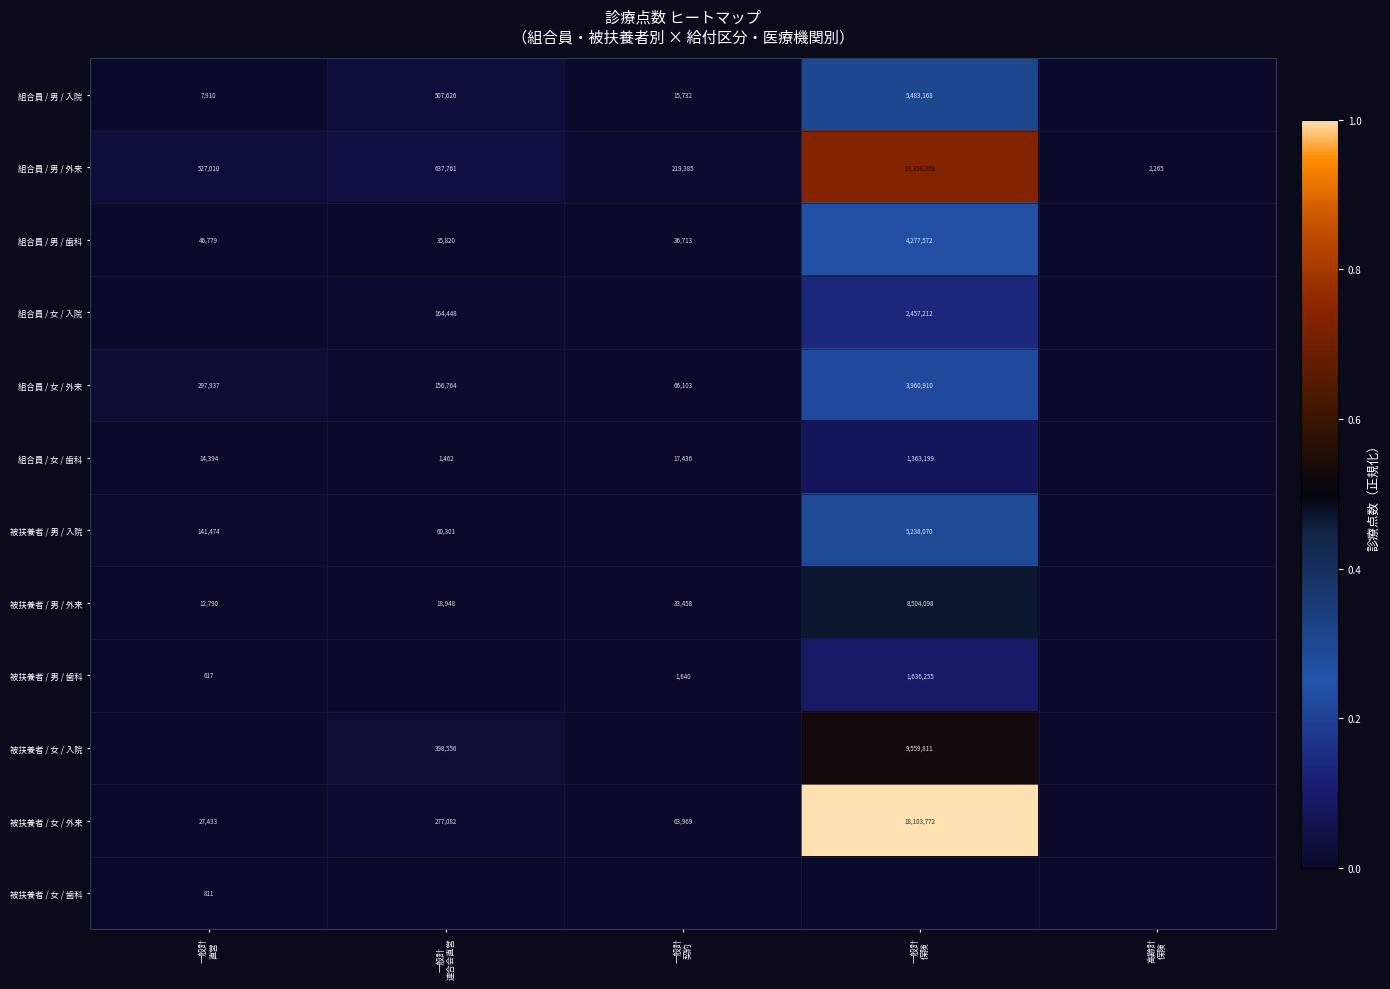

What is the sum of all 組合員 / 男 / 外来 values?

14744790